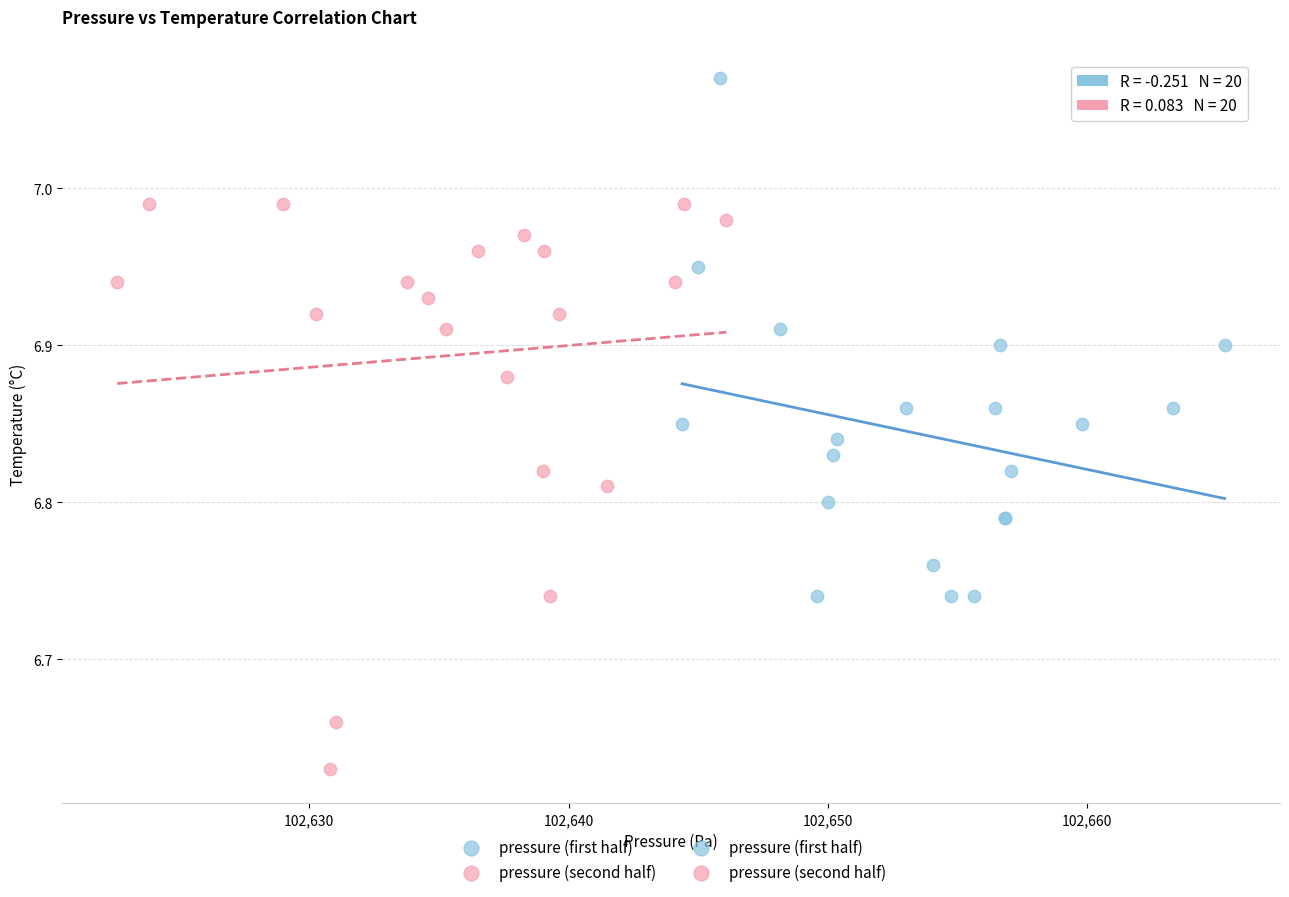

Which series contains the highest Y value?

pressure (first half)